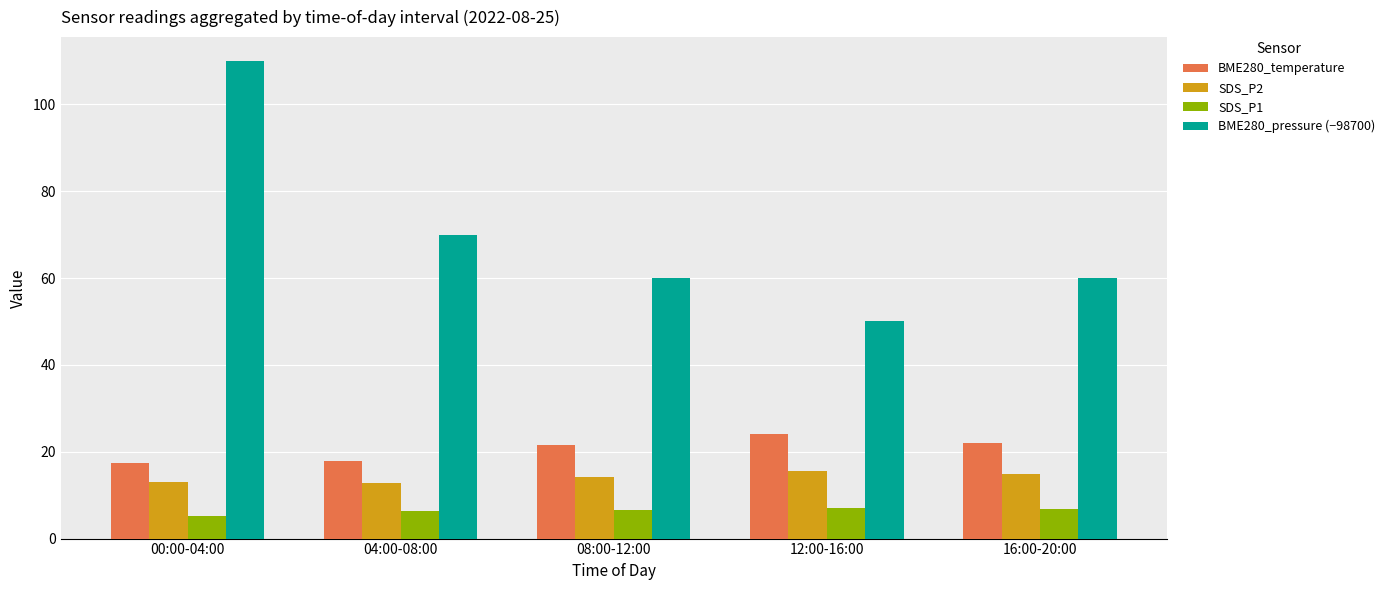

True or false: SDS_P1 has a value of 5.3 at 00:00-04:00.

True